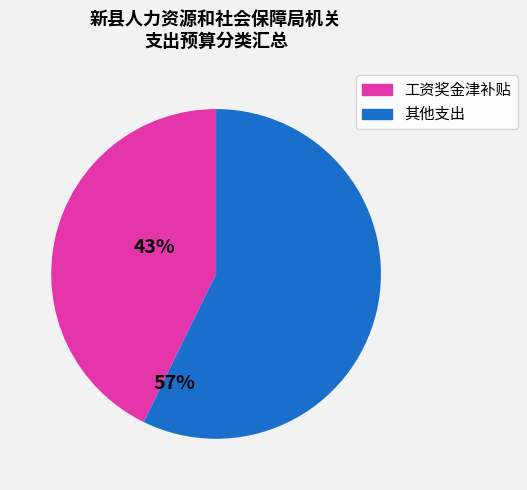

Does any single category account for the majority?

Yes